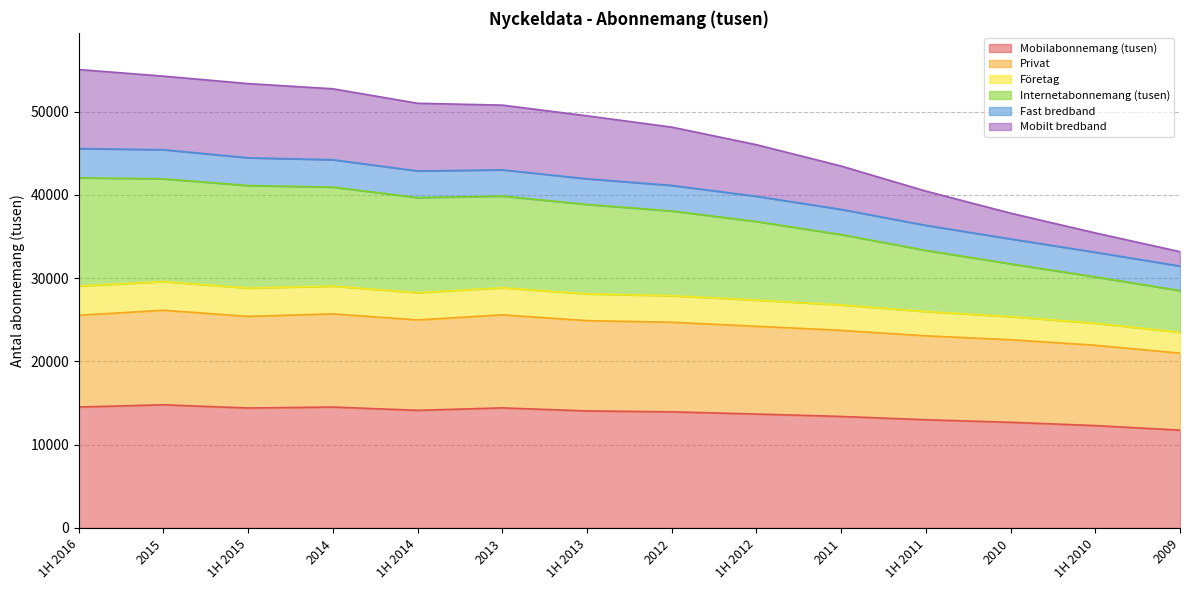

What is the lowest value of the Mobilabonnemang (tusen) series?

11750.1